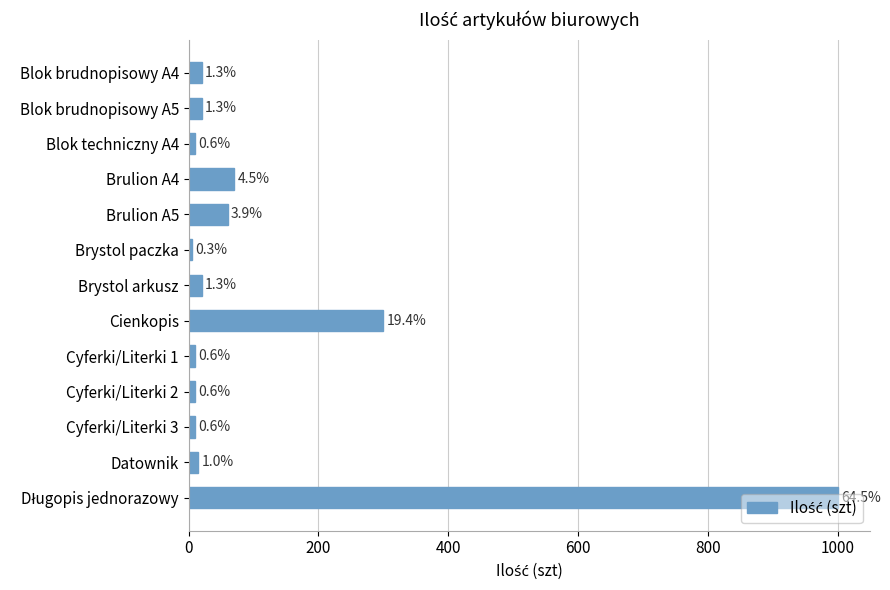

What is the minimum value shown in the chart?

5